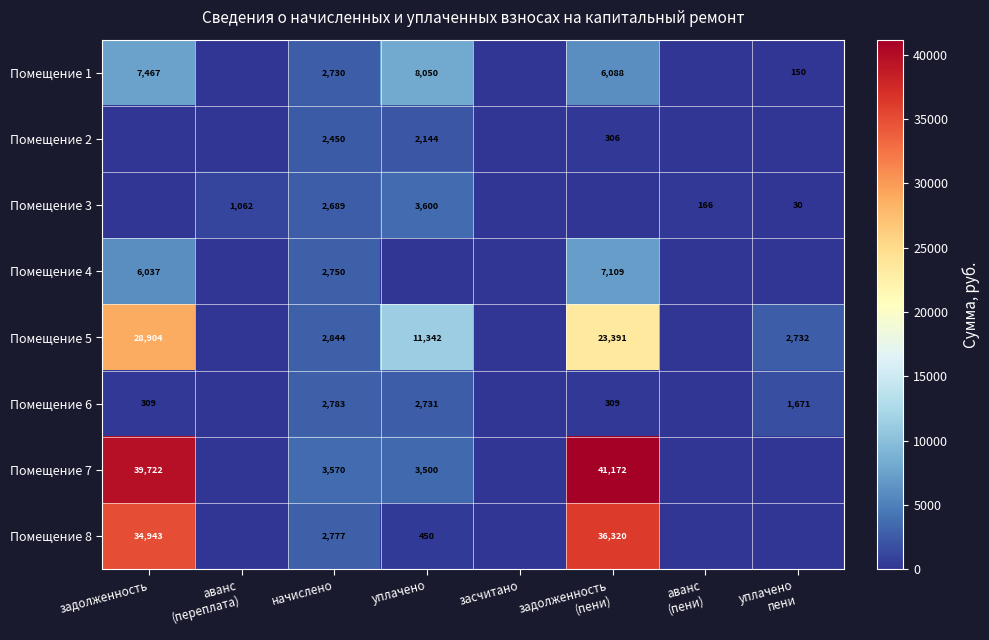

The value of Помещение 3 at уплачено is 3600. True or false?

True